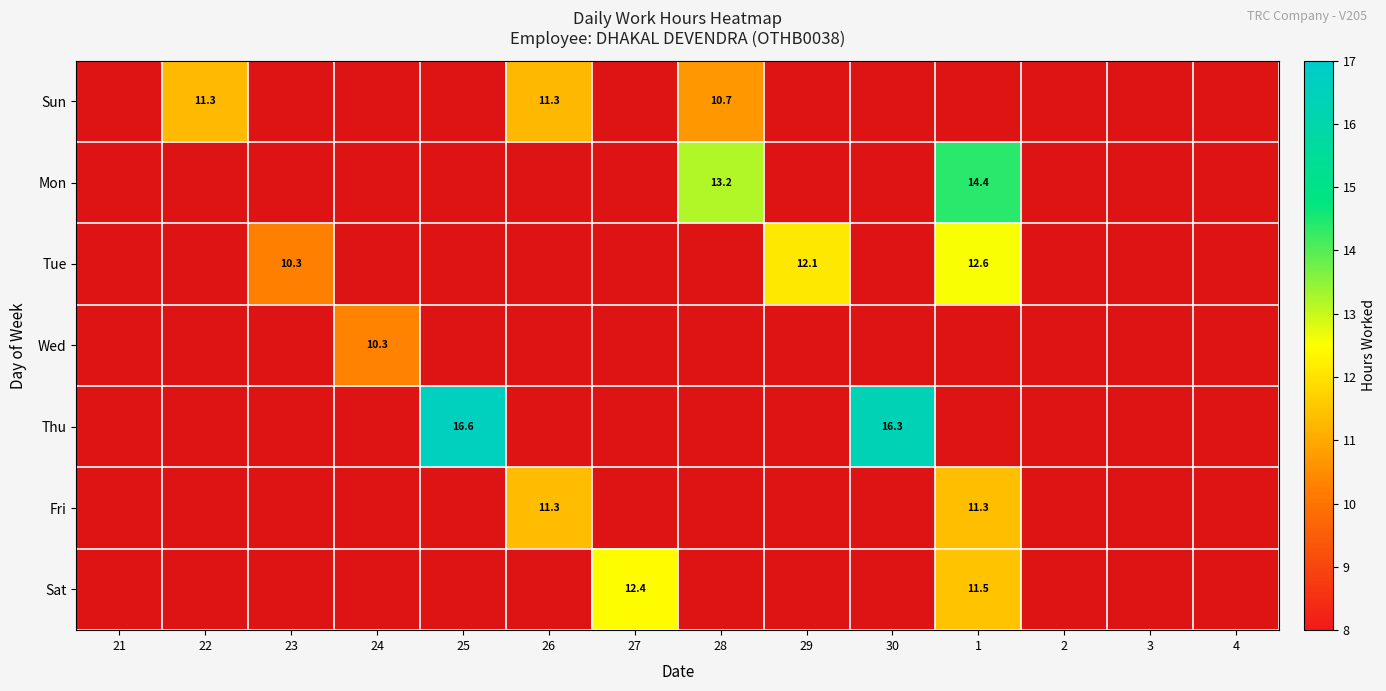

Rank the series by their maximum value, from highest to lowest.

Thu, Mon, Tue, Sat, Fri, Sun, Wed